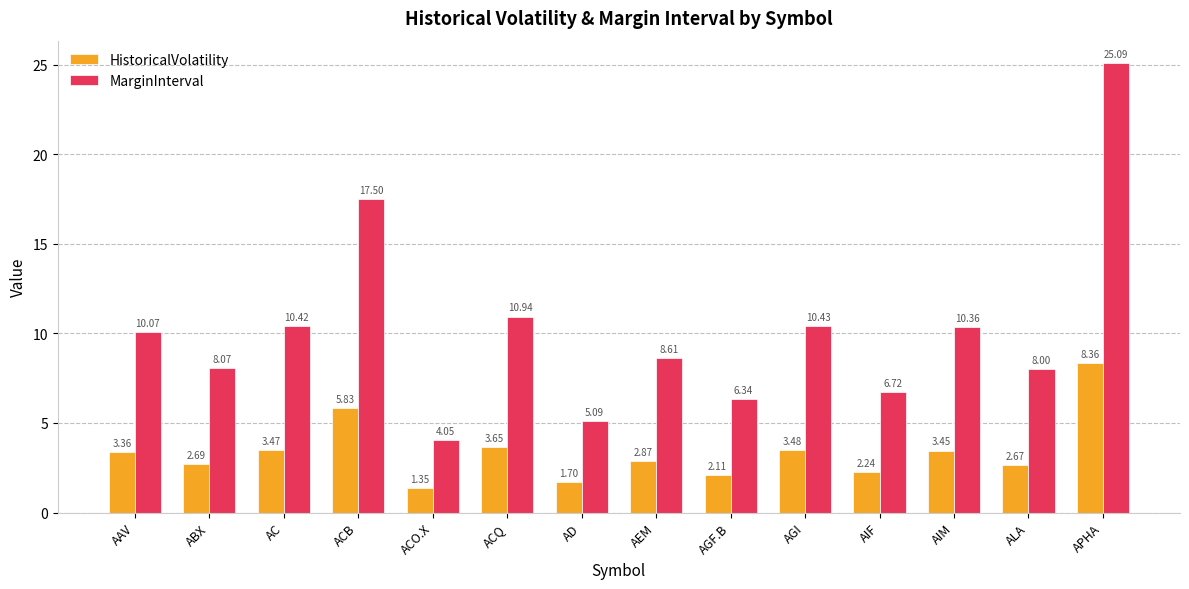

What is the label of the 1st bar from the left?

AAV